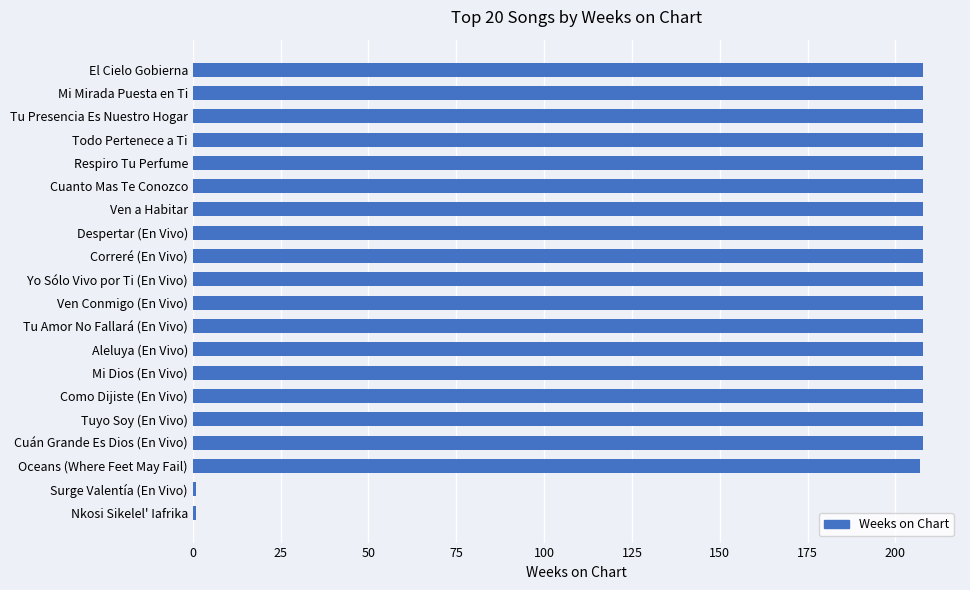

What is the greatest value displayed?

208